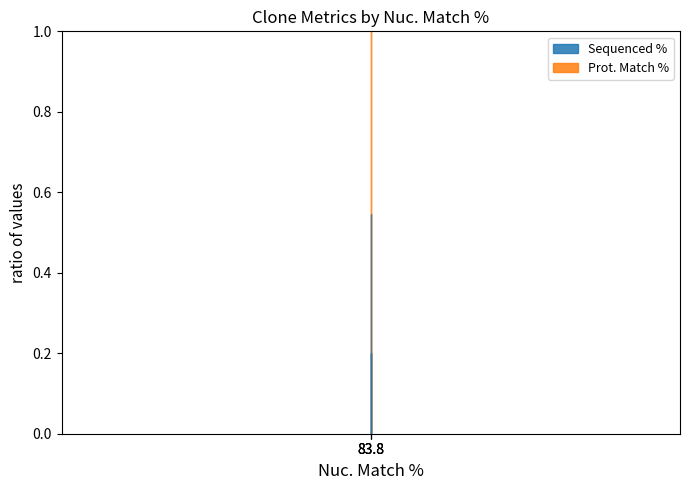

Which has a higher value, 83.8 or 83.8?

83.8